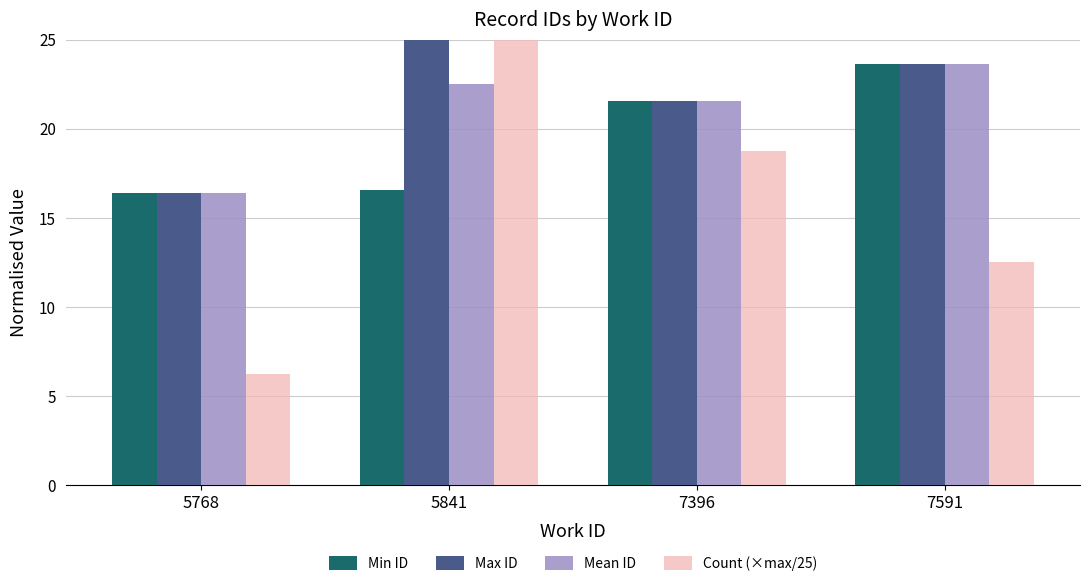

What is the greatest value displayed?

25.0